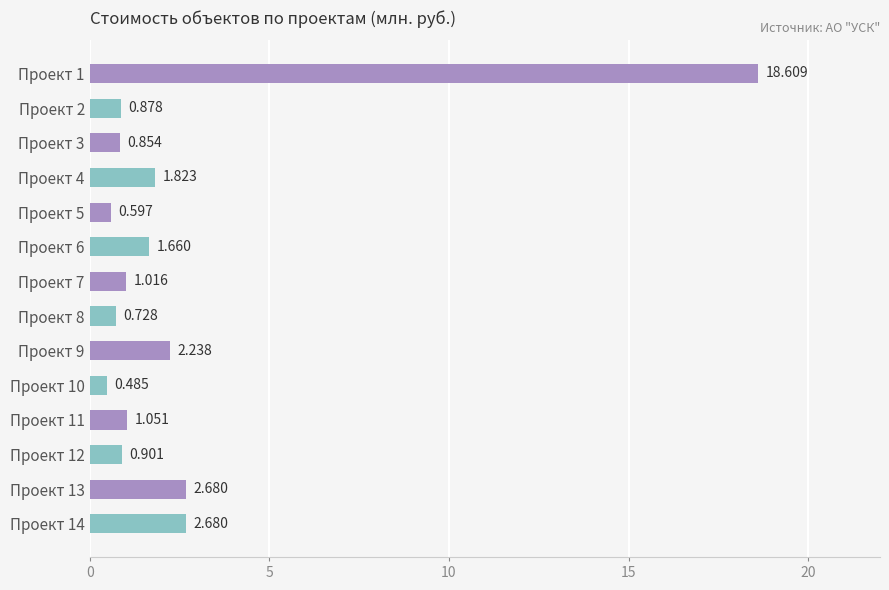

Are the bars horizontal?

Yes